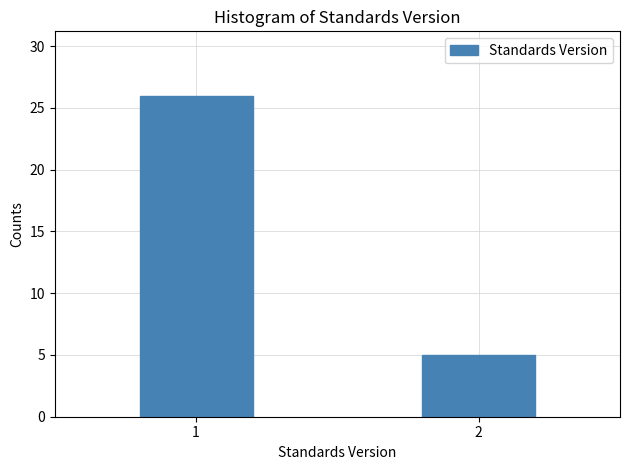

Reading left to right, list all the values displayed in this chart.

26	5